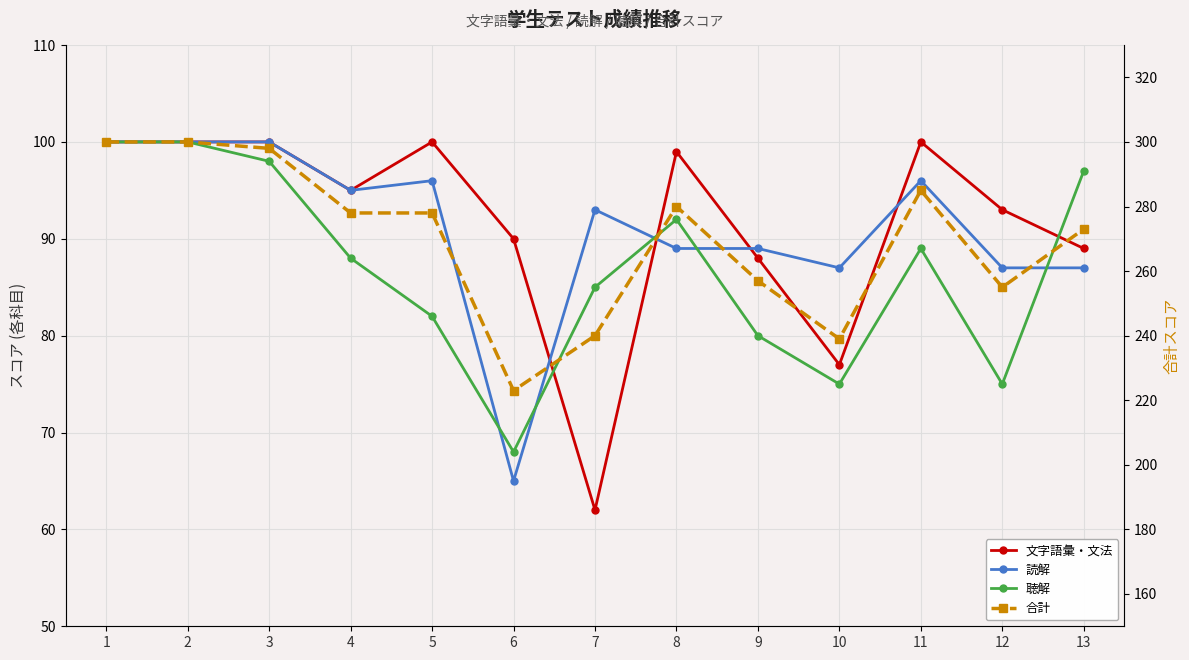

Is the value of 読解 at 9 greater than the value of 聴解 at 10?

Yes